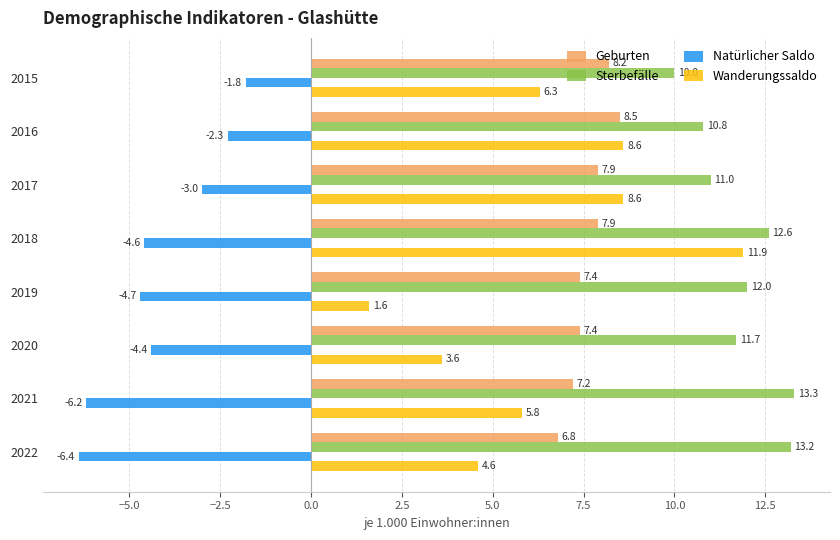

What are all the series names shown in the legend?

Geburten, Sterbefälle, Natürlicher Saldo, Wanderungssaldo